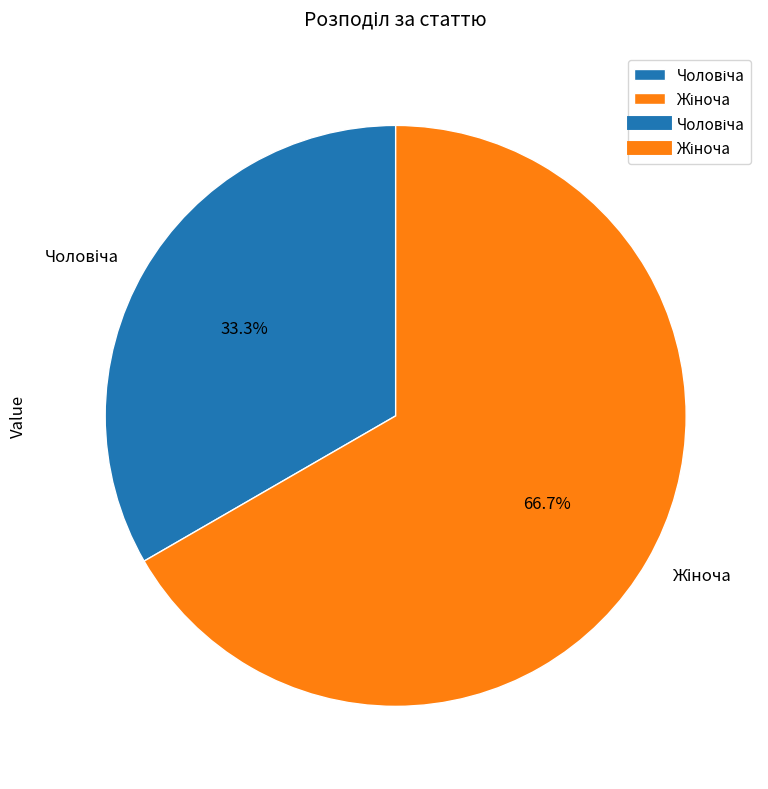

Is there a majority slice in this chart?

Yes